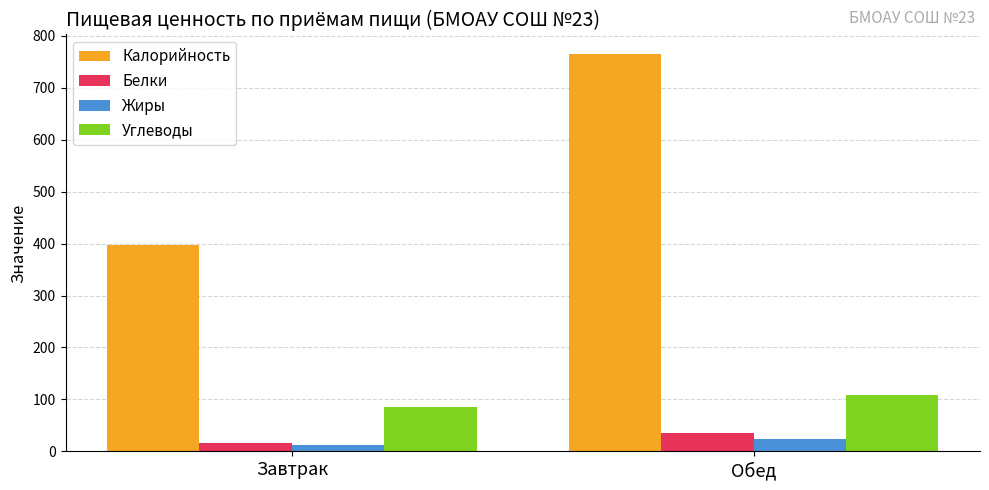

Are the bars grouped side by side (vs. stacked)?

Yes